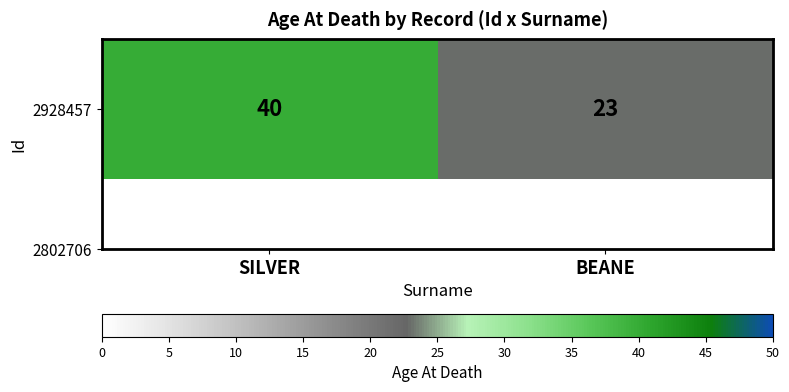

List the labels in order of value, largest first.

SILVER, BEANE